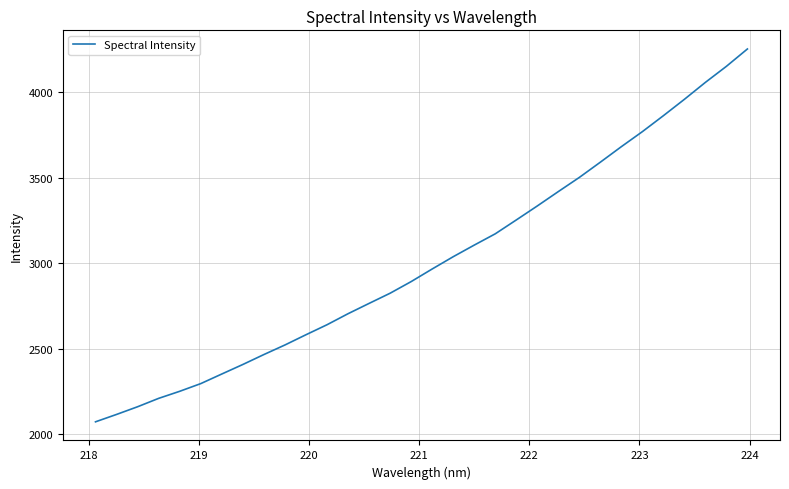

What is the maximum value shown in the chart?

4253.6